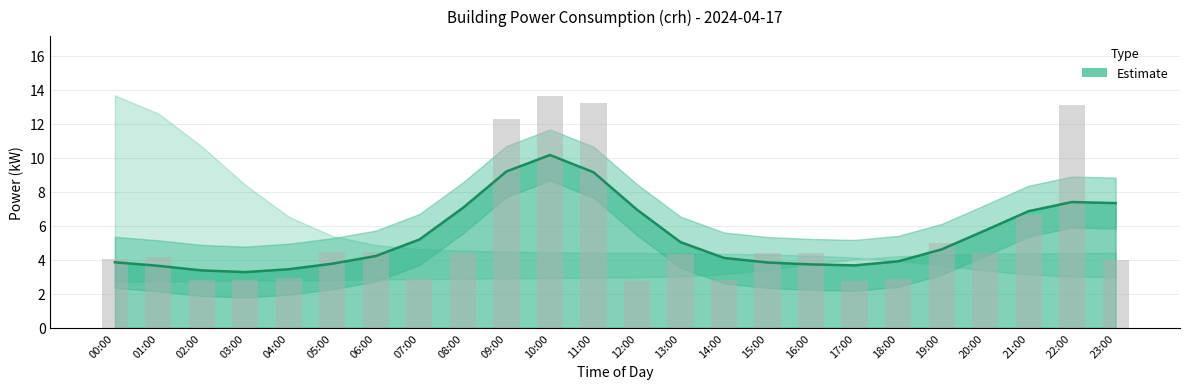

At which label does power first exceed 4?

00:00